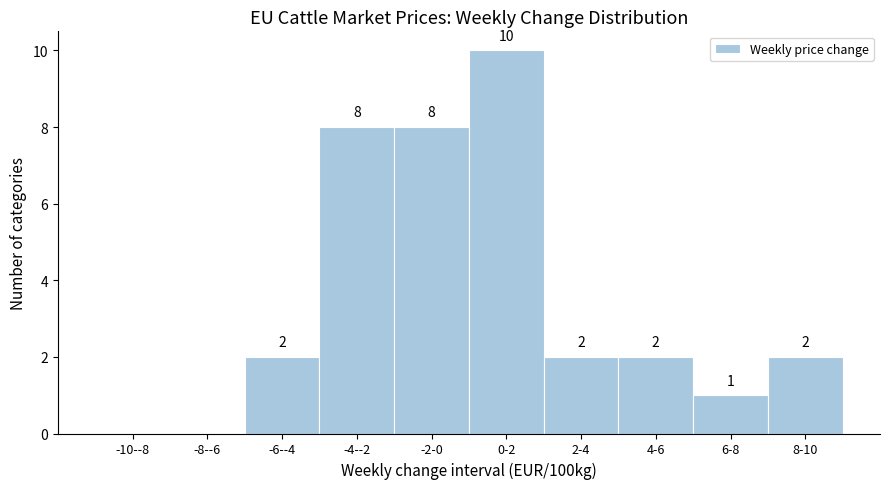

Reading left to right, what are all the values shown in this chart?

-10--8=0	-8--6=0	-6--4=2	-4--2=8	-2-0=8	0-2=10	2-4=2	4-6=2	6-8=1	8-10=2